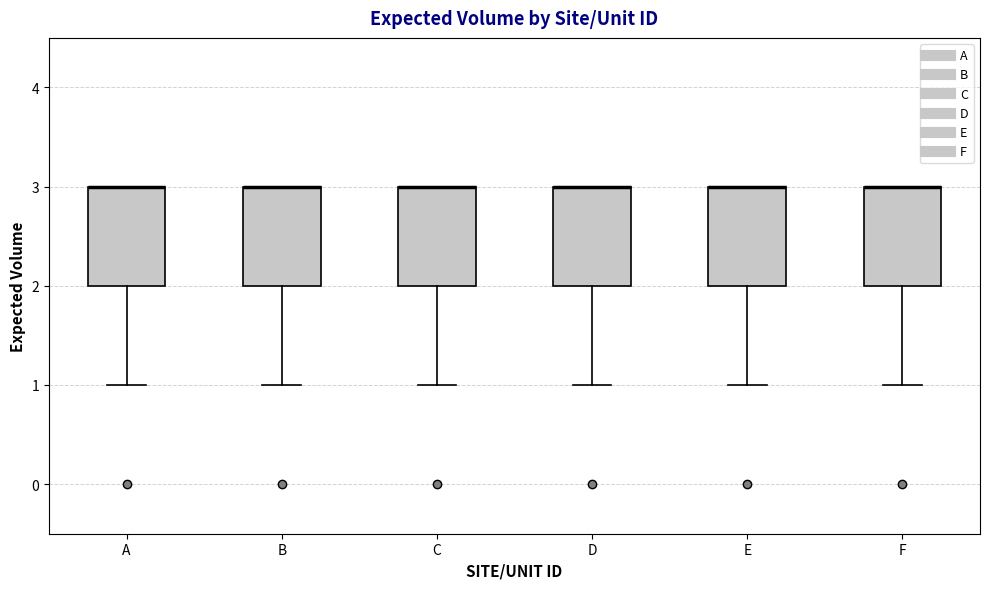

Reading left to right, read every box against the y-axis: the position of its median line, the range the box covers, and the ends of its whiskers. The values are not printed on the chart, so give them approximately, as read against the axis.

A: median 3 (drawn on the box's upper edge), box 2 to 3, whiskers 1 to 3
B: median 3 (drawn on the box's upper edge), box 2 to 3, whiskers 1 to 3
C: median 3 (drawn on the box's upper edge), box 2 to 3, whiskers 1 to 3
D: median 3 (drawn on the box's upper edge), box 2 to 3, whiskers 1 to 3
E: median 3 (drawn on the box's upper edge), box 2 to 3, whiskers 1 to 3
F: median 3 (drawn on the box's upper edge), box 2 to 3, whiskers 1 to 3